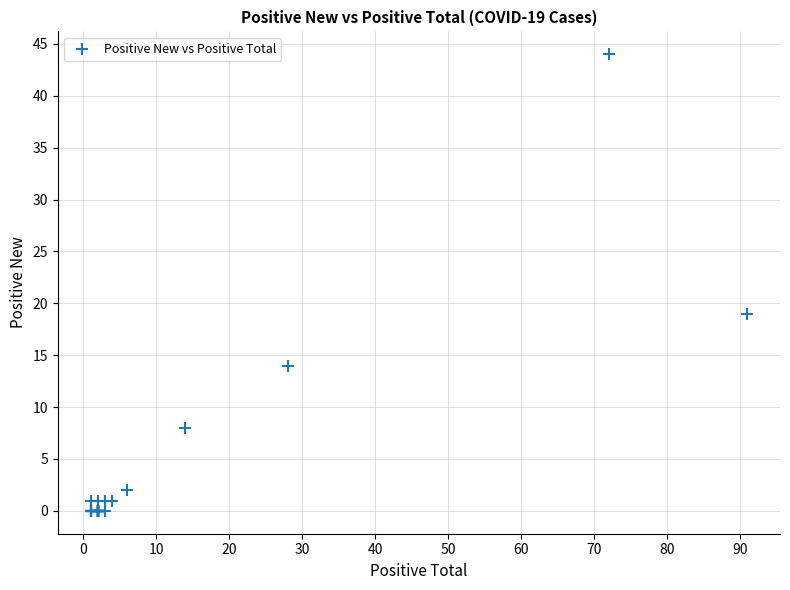

What Y value in the scatter plot is closest to 22?

19